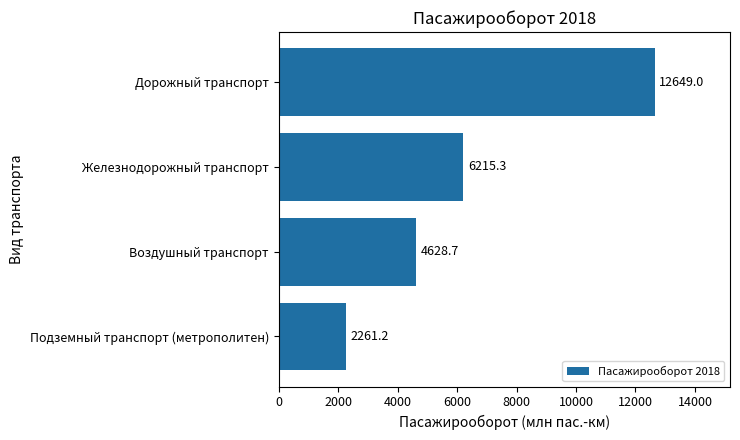

What is the change in value from Подземный транспорт (метрополитен) to Железнодорожный транспорт?

+3954.1